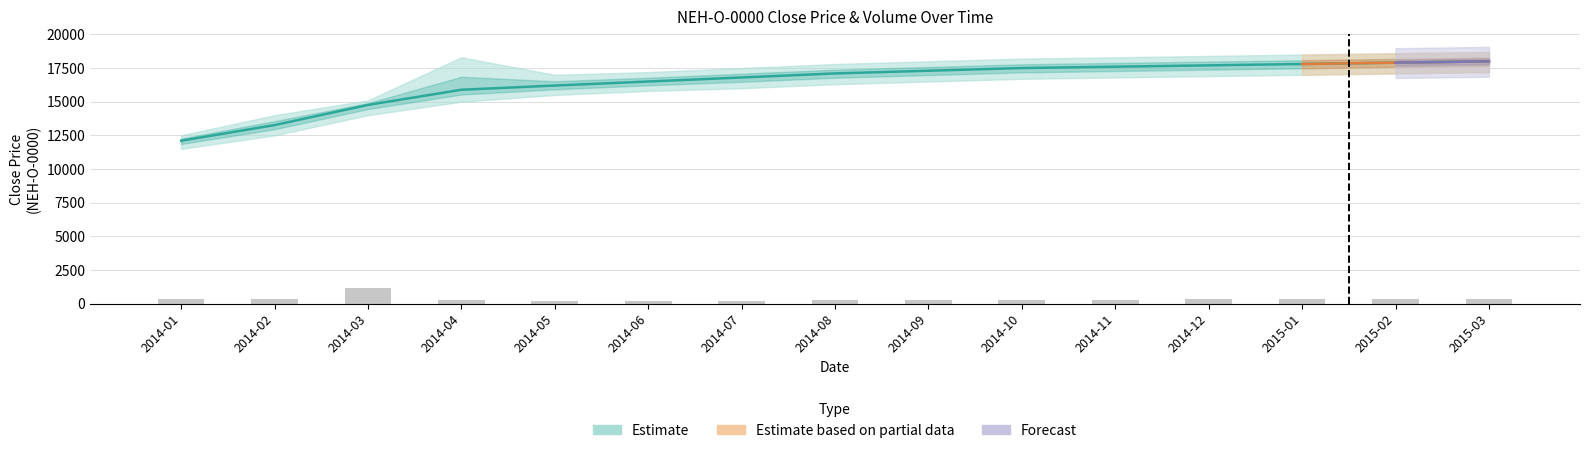

At volume_high, list the series in order from smallest to largest.

volume_low, volume_mean, volume_high, close_low, close_mean, close_high